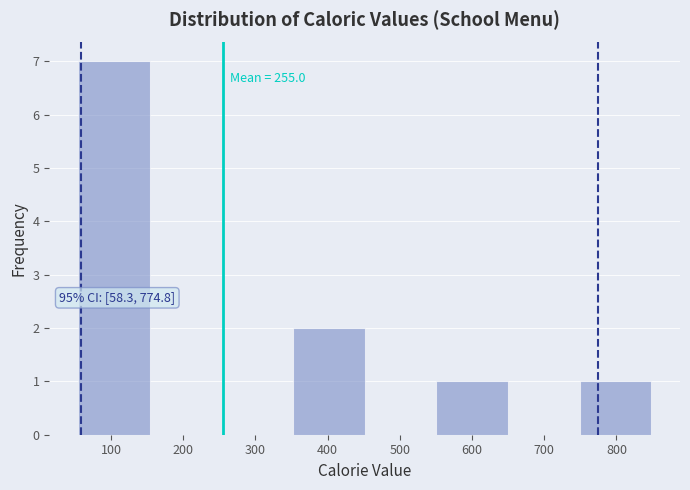

Which range on the x-axis has the tallest bar?

50 to 150